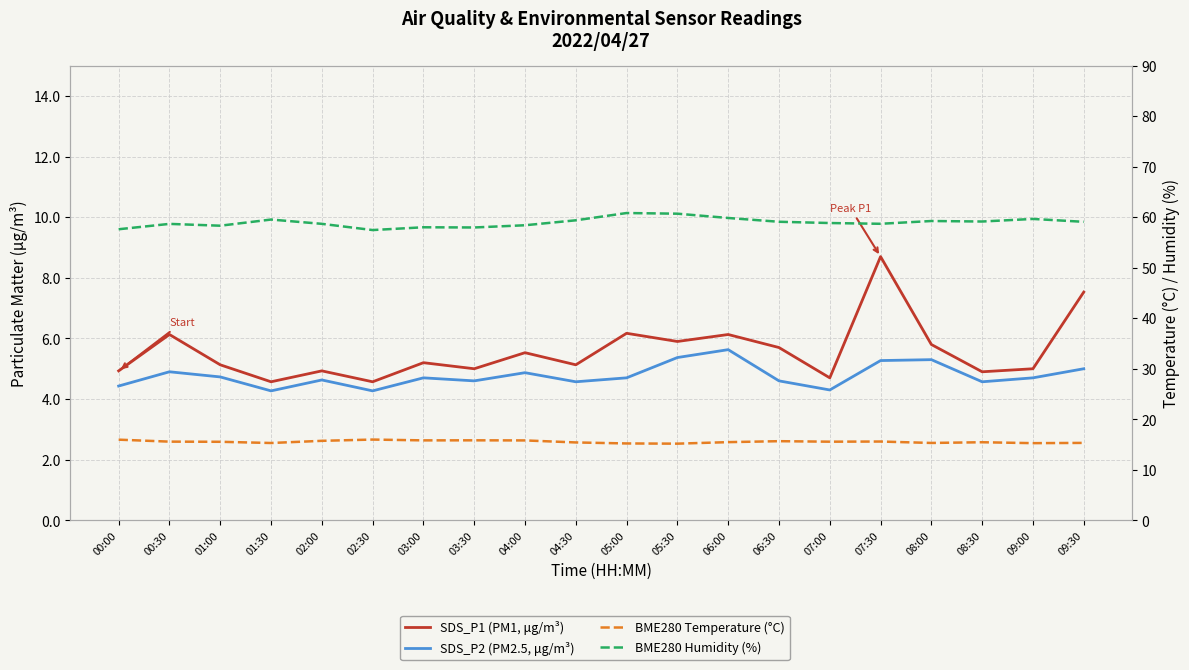

True or false: BME280 Temperature (°C) has more than 0 points higher than both neighbors.

True